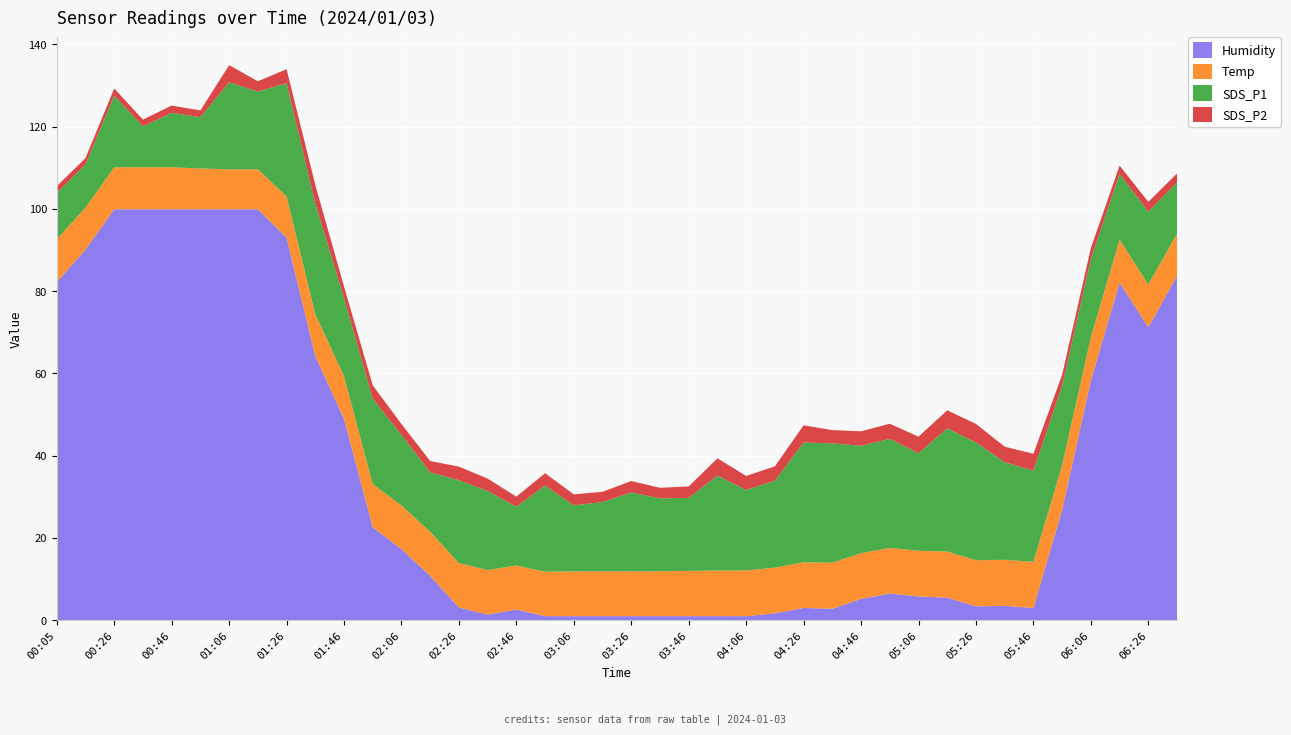

Reading left to right, list all the values displayed in this chart.

Humidity: 00:05=82.2	00:16=90.1	00:26=99.9	00:36=99.9	00:46=99.9	00:56=99.9	01:06=99.9	01:16=99.9	01:26=93.0	01:36=64.2	01:46=49.0	01:56=22.6	02:06=17.3	02:16=10.8	02:26=3.1	02:36=1.4	02:46=2.6	02:56=1.0	03:06=1.0	03:16=1.0	03:26=1.0	03:36=1.0	03:46=1.0	03:56=1.0	04:06=1.0	04:16=1.7	04:26=3.0	04:36=2.8	04:46=5.2	04:56=6.5	05:06=5.8	05:16=5.5	05:26=3.4	05:36=3.5	05:46=3.0	05:56=26.8	06:06=58.3	06:16=82.1	06:26=71.2	06:36=83.7
Temp: 00:05=10.4	00:16=10.2	00:26=10.2	00:36=10.2	00:46=10.2	00:56=9.9	01:06=9.7	01:16=9.7	01:26=10.0	01:36=10.2	01:46=10.3	01:56=10.5	02:06=10.6	02:16=10.7	02:26=10.8	02:36=10.8	02:46=10.7	02:56=10.8	03:06=10.9	03:16=10.9	03:26=10.9	03:36=10.9	03:46=11.0	03:56=11.1	04:06=11.1	04:16=11.1	04:26=11.1	04:36=11.2	04:46=11.1	04:56=11.1	05:06=11.1	05:16=11.2	05:26=11.2	05:36=11.2	05:46=11.2	05:56=10.9	06:06=10.5	06:16=10.4	06:26=10.4	06:36=10.3
SDS_P1: 00:05=11.3	00:16=10.5	00:26=17.4	00:36=9.9	00:46=13.2	00:56=12.5	01:06=21.2	01:16=18.9	01:26=27.6	01:36=26.9	01:46=19.0	01:56=20.7	02:06=17.1	02:16=14.4	02:26=20.1	02:36=19.2	02:46=14.3	02:56=20.9	03:06=16.1	03:16=16.8	03:26=19.2	03:36=17.8	03:46=17.7	03:56=23.1	04:06=19.6	04:16=21.1	04:26=29.1	04:36=29.0	04:46=26.1	04:56=26.5	05:06=23.7	05:16=29.9	05:26=28.6	05:36=23.7	05:46=22.2	05:56=19.3	06:06=19.0	06:16=16.0	06:26=17.7	06:36=12.4
SDS_P2: 00:05=1.6	00:16=1.5	00:26=1.7	00:36=1.6	00:46=1.8	00:56=1.6	01:06=4.2	01:16=2.5	01:26=3.4	01:36=4.5	01:46=2.8	01:56=3.2	02:06=2.6	02:16=2.8	02:26=3.3	02:36=3.0	02:46=2.5	02:56=3.0	03:06=2.6	03:16=2.5	03:26=2.8	03:36=2.5	03:46=2.8	03:56=4.2	04:06=3.4	04:16=3.5	04:26=4.2	04:36=3.2	04:46=3.5	04:56=3.7	05:06=4.0	05:16=4.4	05:26=4.5	05:36=3.8	05:46=4.1	05:56=2.6	06:06=2.7	06:16=2.0	06:26=2.4	06:36=2.1